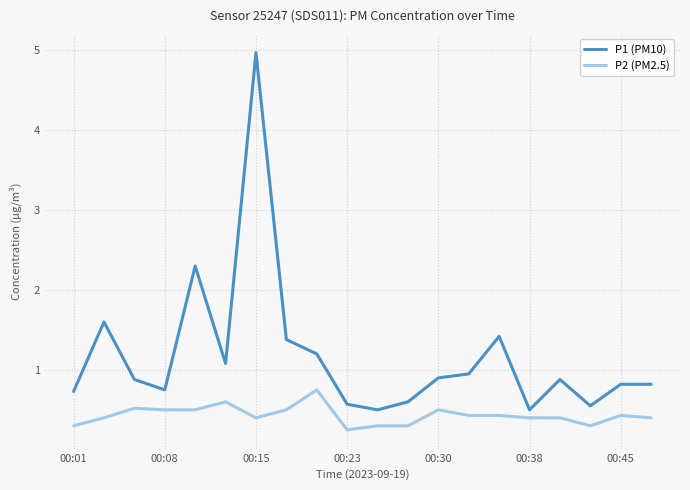

What is the difference between the second highest and minimum values in the P1 (PM10) series?

1.8